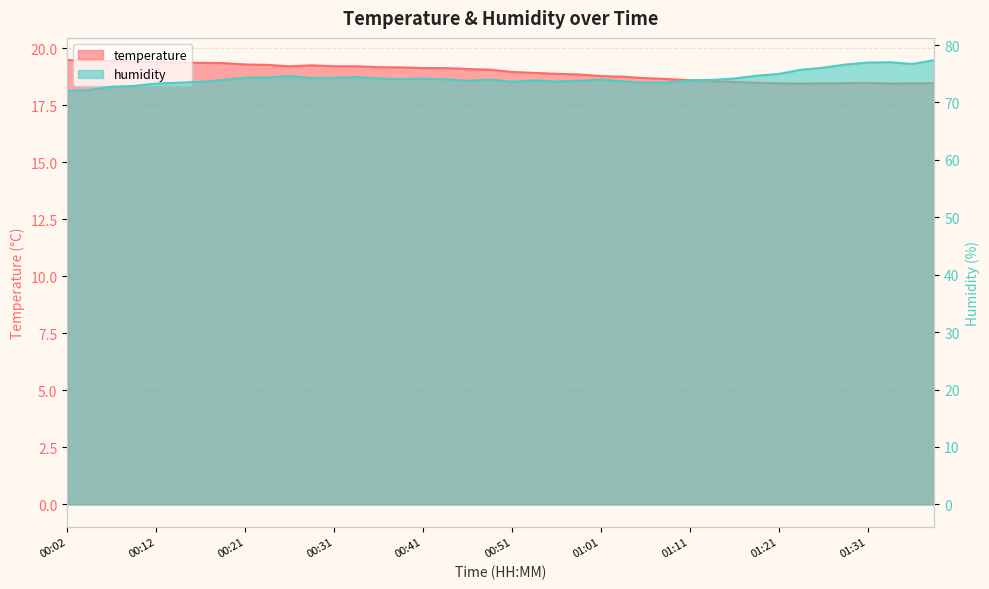

What is the difference between the highest and lowest values at 00:36?

55.0